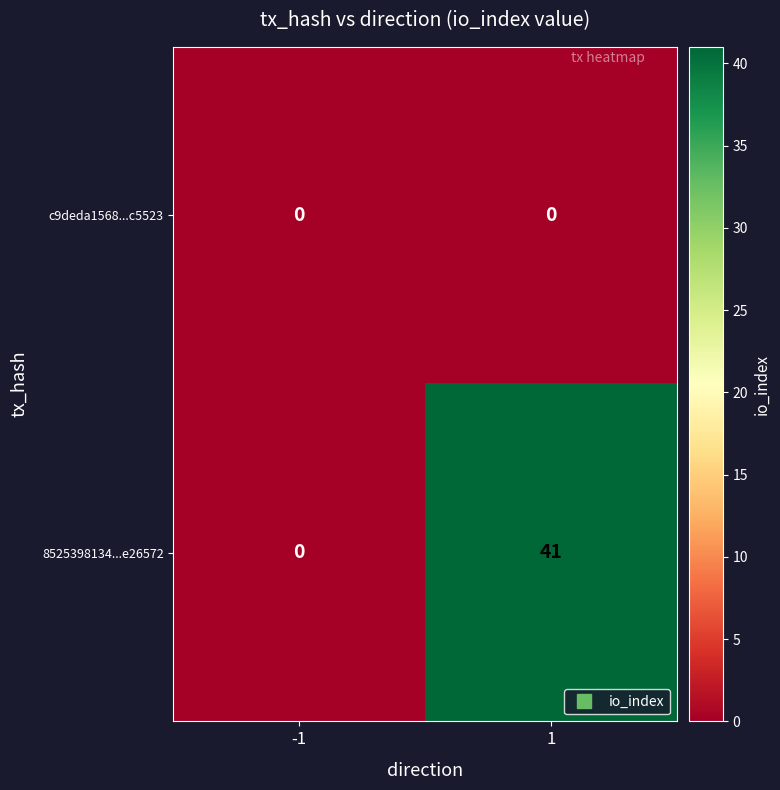

What is the difference between the maximum and minimum values in the 8525398134...e26572 series?

41